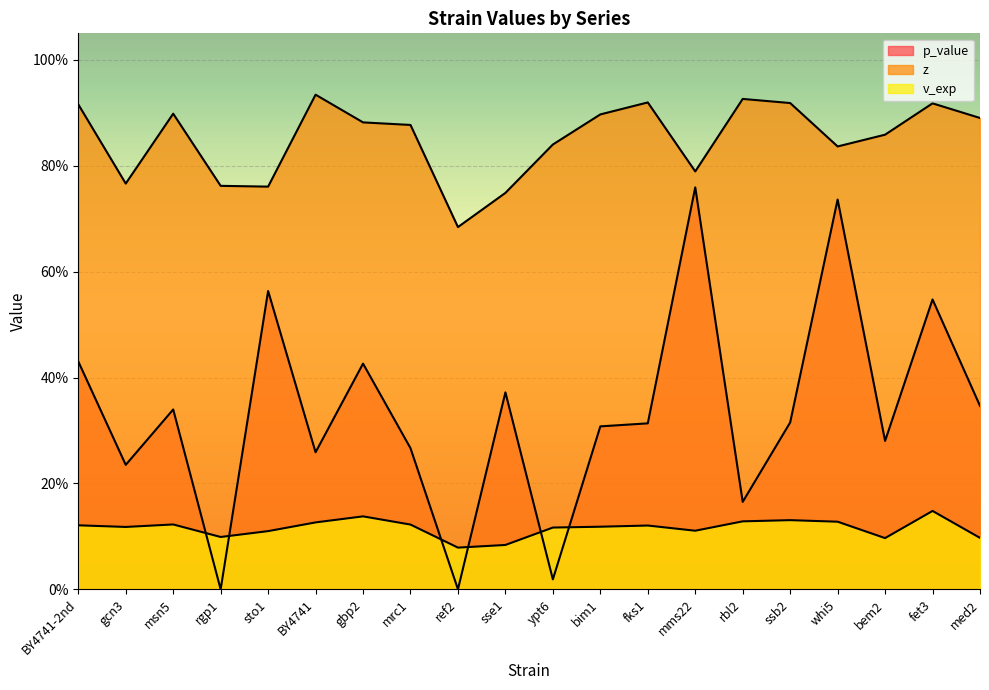

At how many categories does at least one series exceed 0?

20